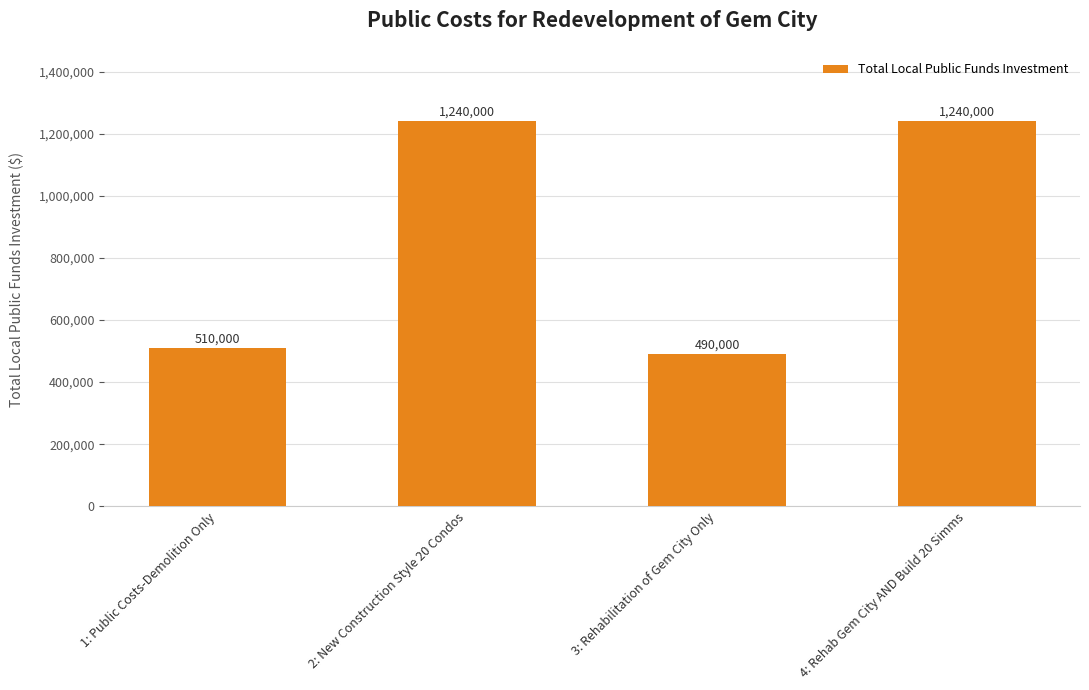

At which category does the chart reach its minimum across all series?

3: Rehabilitation of Gem City Only